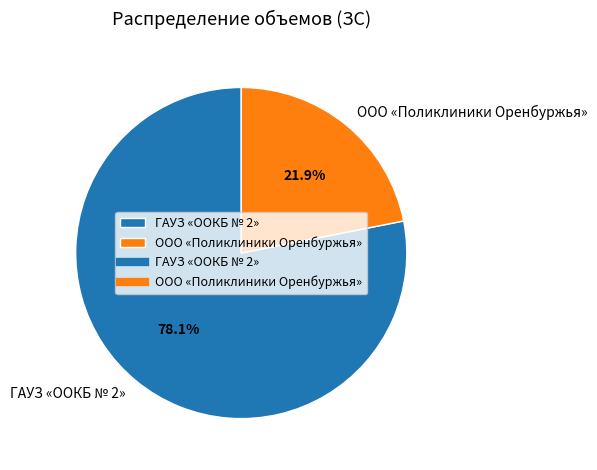

Does ООО «Поликлиники Оренбуржья» represent more than half of the total?

No